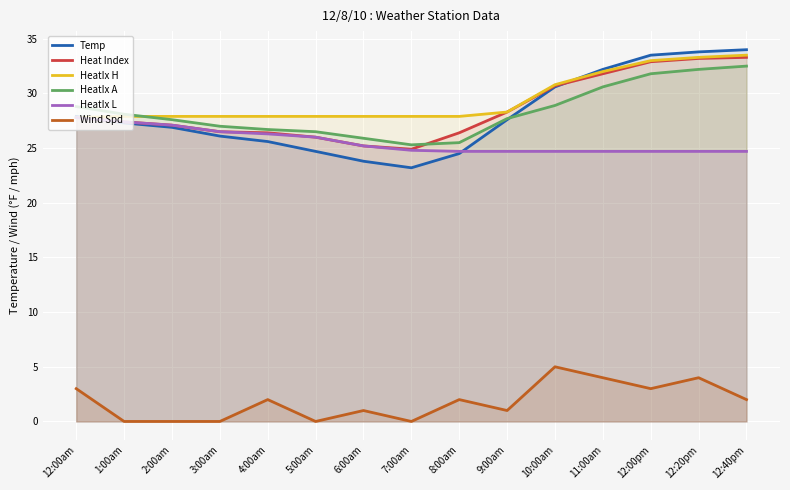

What is the difference between the HeatIx L values at 12:40pm and 6:00am?

0.5